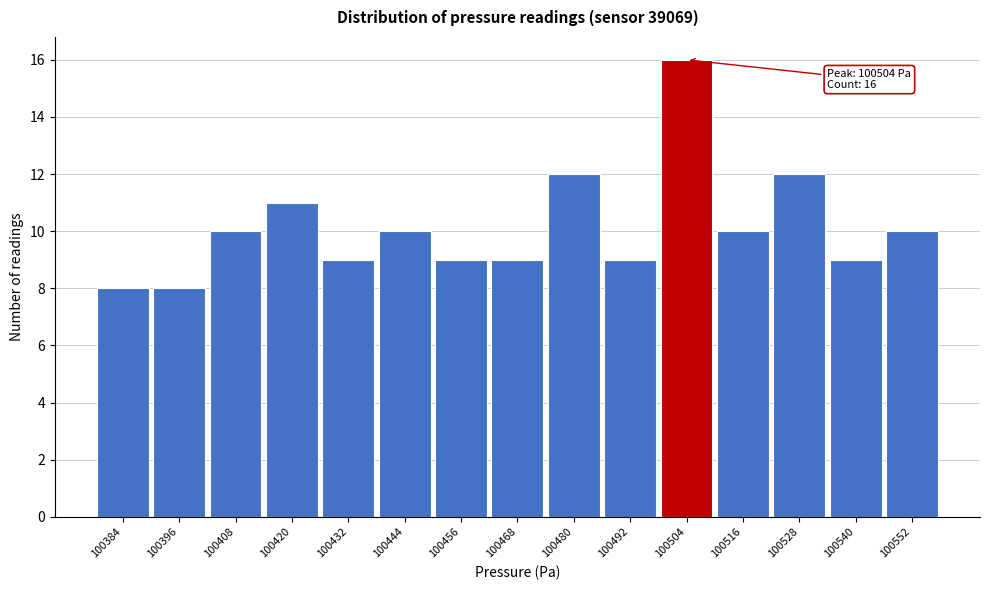

Reading left to right, transcribe all the data shown in this chart.

8	8	10	11	9	10	9	9	12	9	16	10	12	9	10